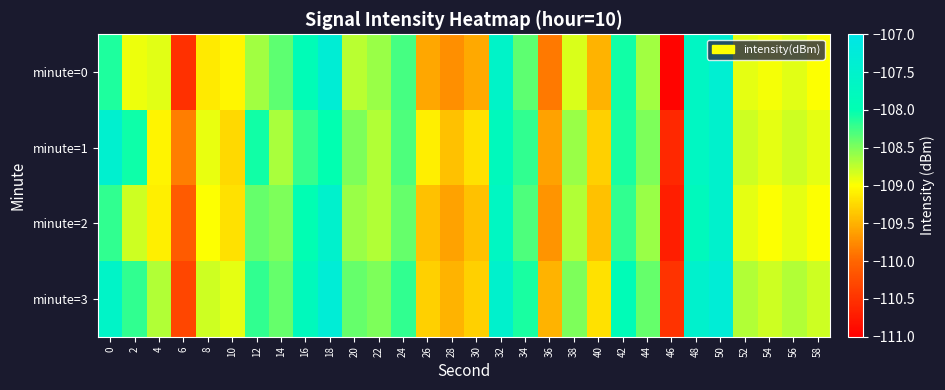

Rank the series at 38 from lowest to highest value.

minute=0, minute=2, minute=1, minute=3